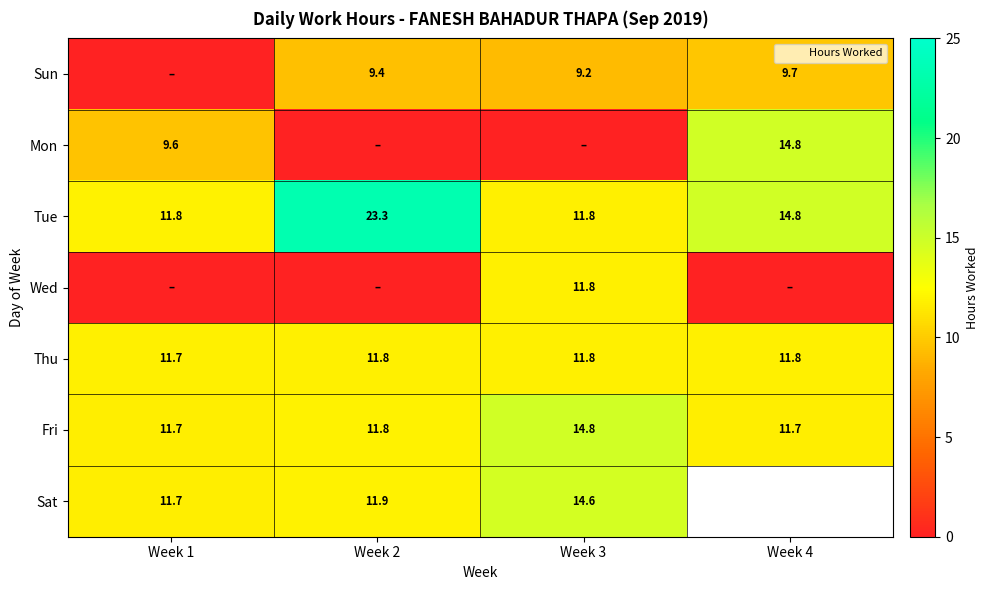

Which category has the highest value in the Tue series?

Week 2